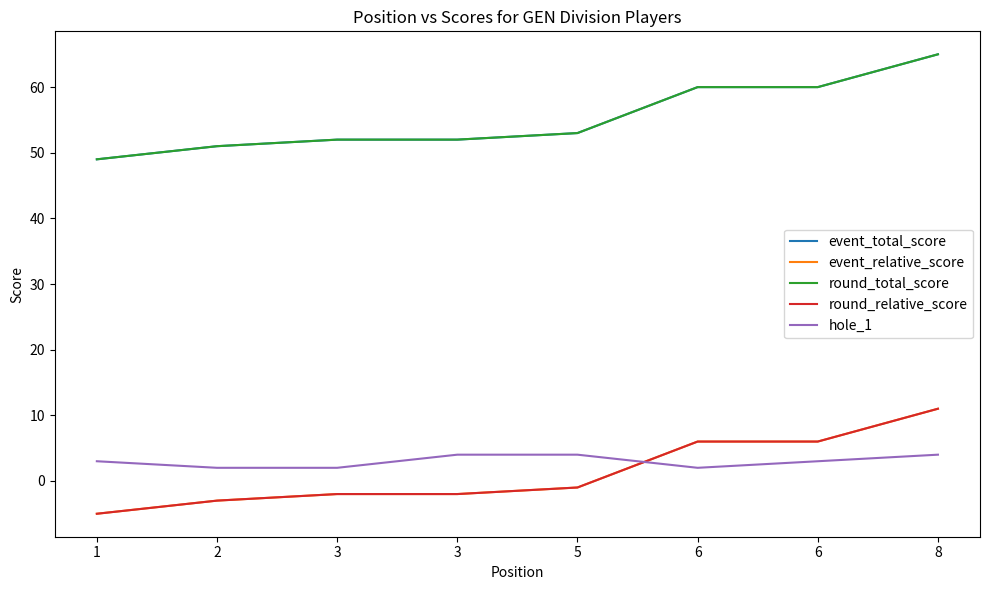

Does the chart display data point markers on the line(s)?

No